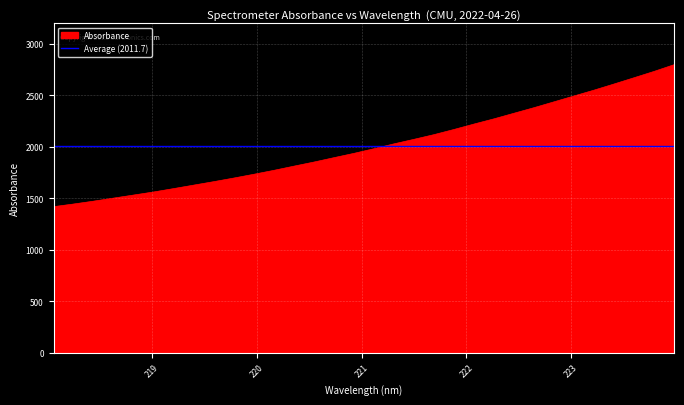

What is the change in value from 220.9264 to 223.2172?

+614.4